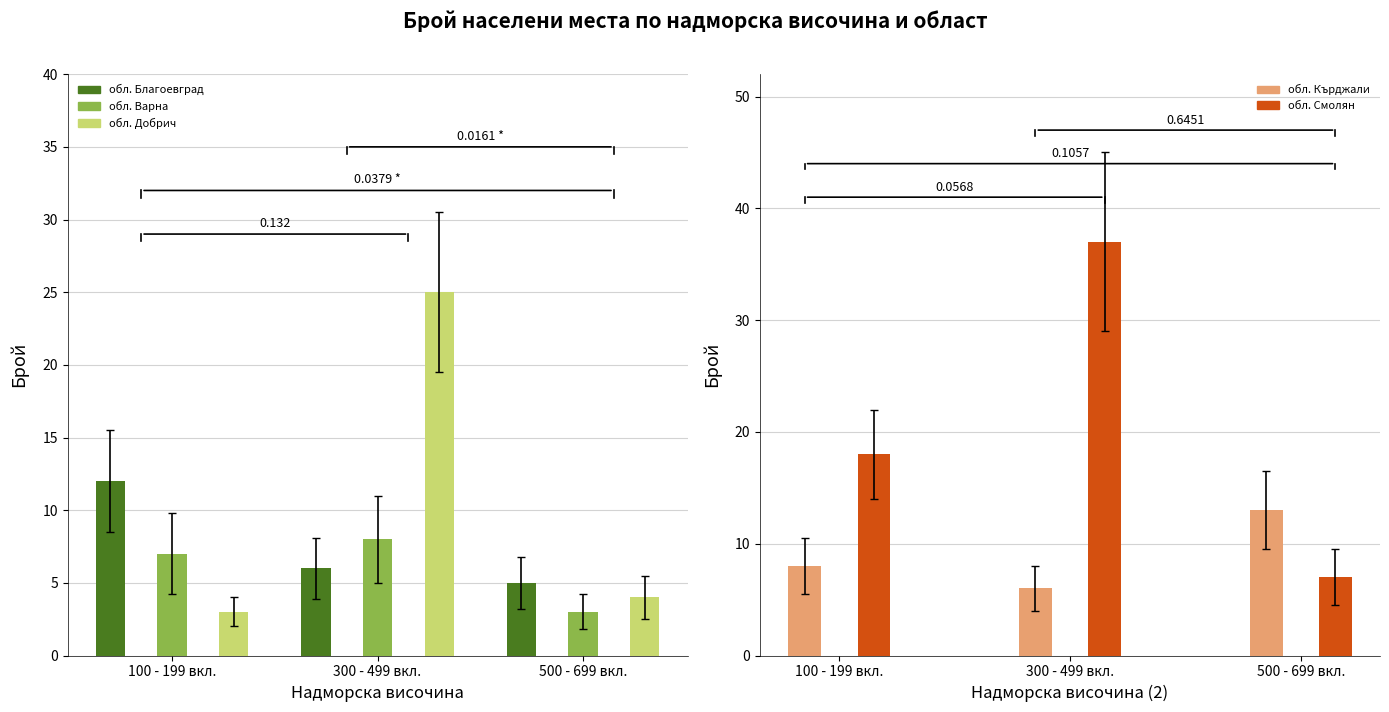

What is the value of the обл. Варна bar at the 2nd from the left?

8